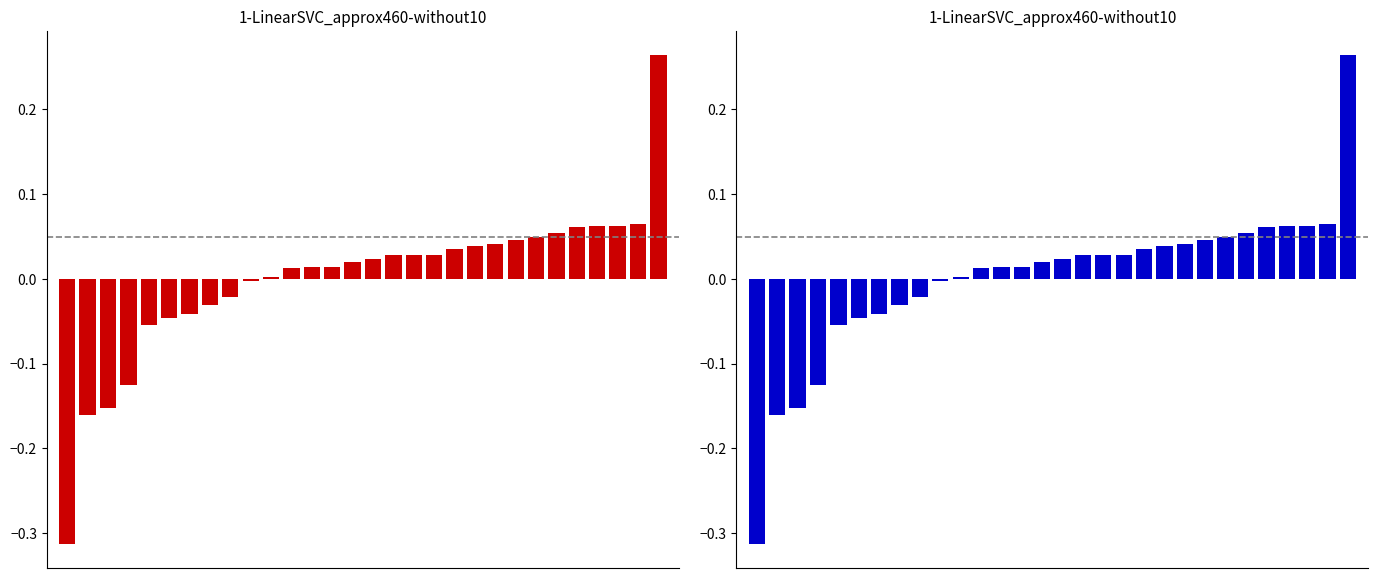

Between 1 and 10, which is larger?

10